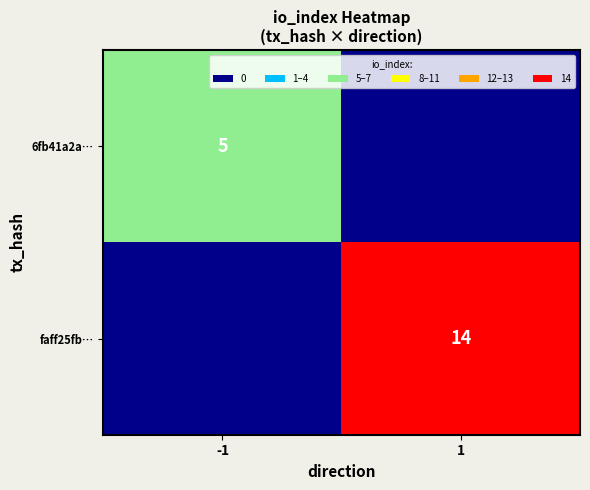

The faff25fb… series shows 23 at 1. True or false?

False